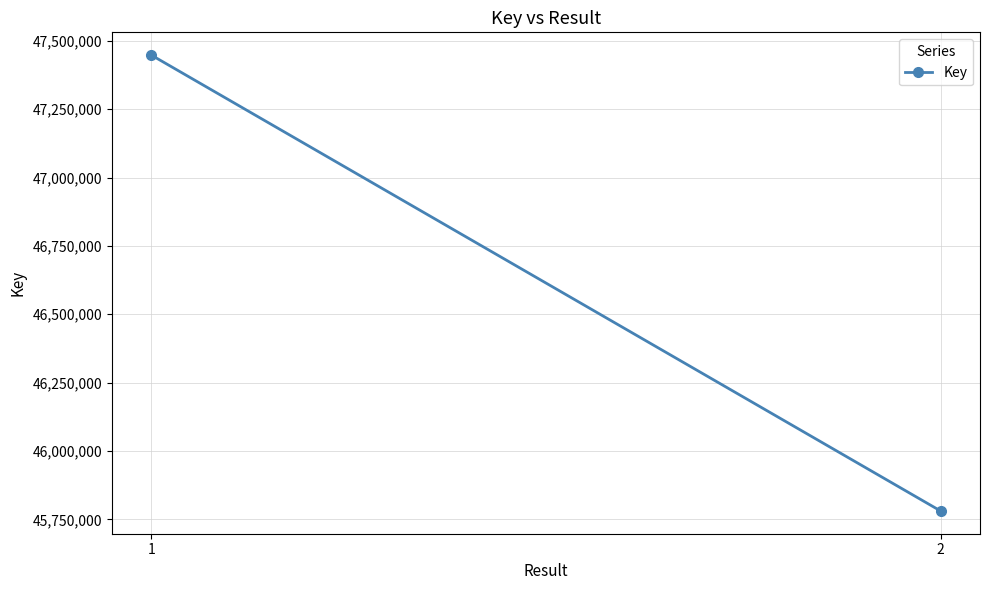

True or false: the data shows 45780635 at 2.

True